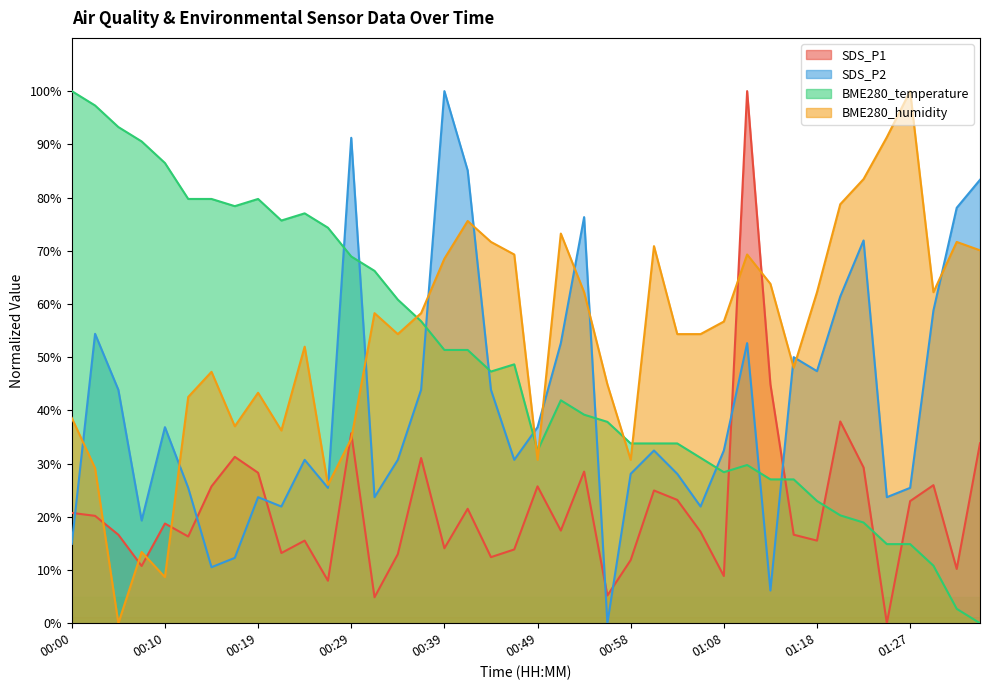

What are all the series names shown in the legend?

SDS_P1, SDS_P2, BME280_temperature, BME280_humidity